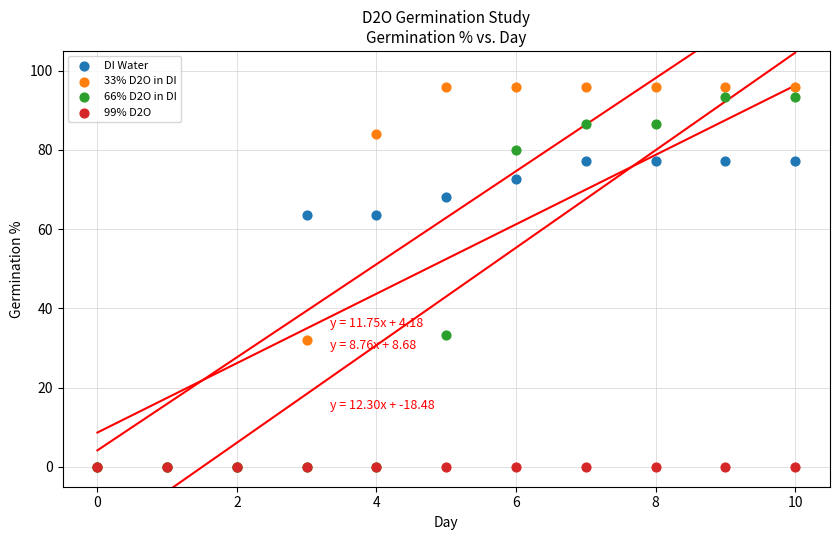

In the DI Water series, what Y value is closest to 38?

63.6